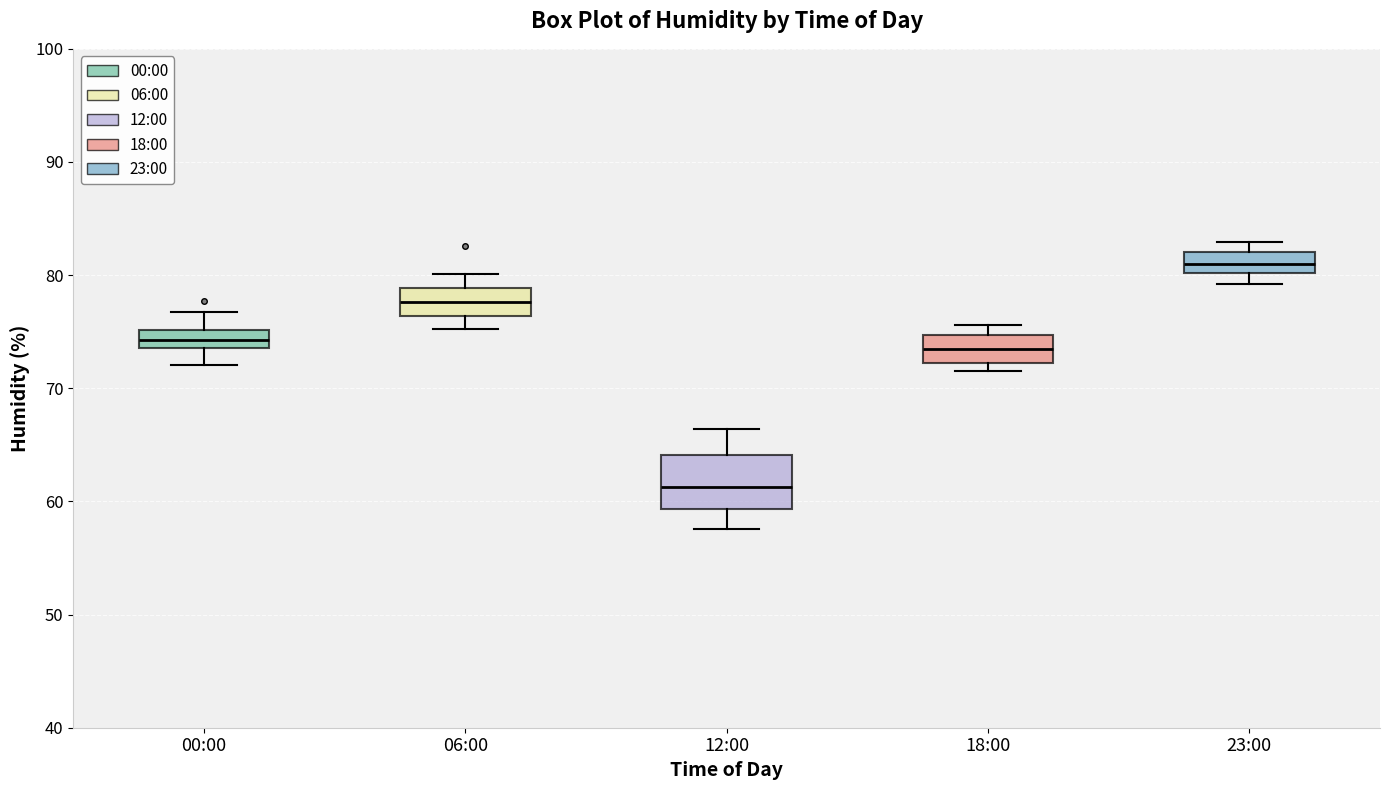

Reading left to right, read every box against the y-axis: the position of its median line, the range the box covers, and the ends of its whiskers. The values are not printed on the chart, so give them approximately, as read against the axis.

00:00: median 74 (inside the box), box 74 to 75, whiskers 72 to 77
06:00: median 78, box 76 to 79, whiskers 75 to 80
12:00: median 61, box 59 to 64, whiskers 58 to 66
18:00: median 74, box 72 to 75, whiskers 72 (just below the box's lower edge) to 76
23:00: median 81, box 80 to 82, whiskers 79 to 83